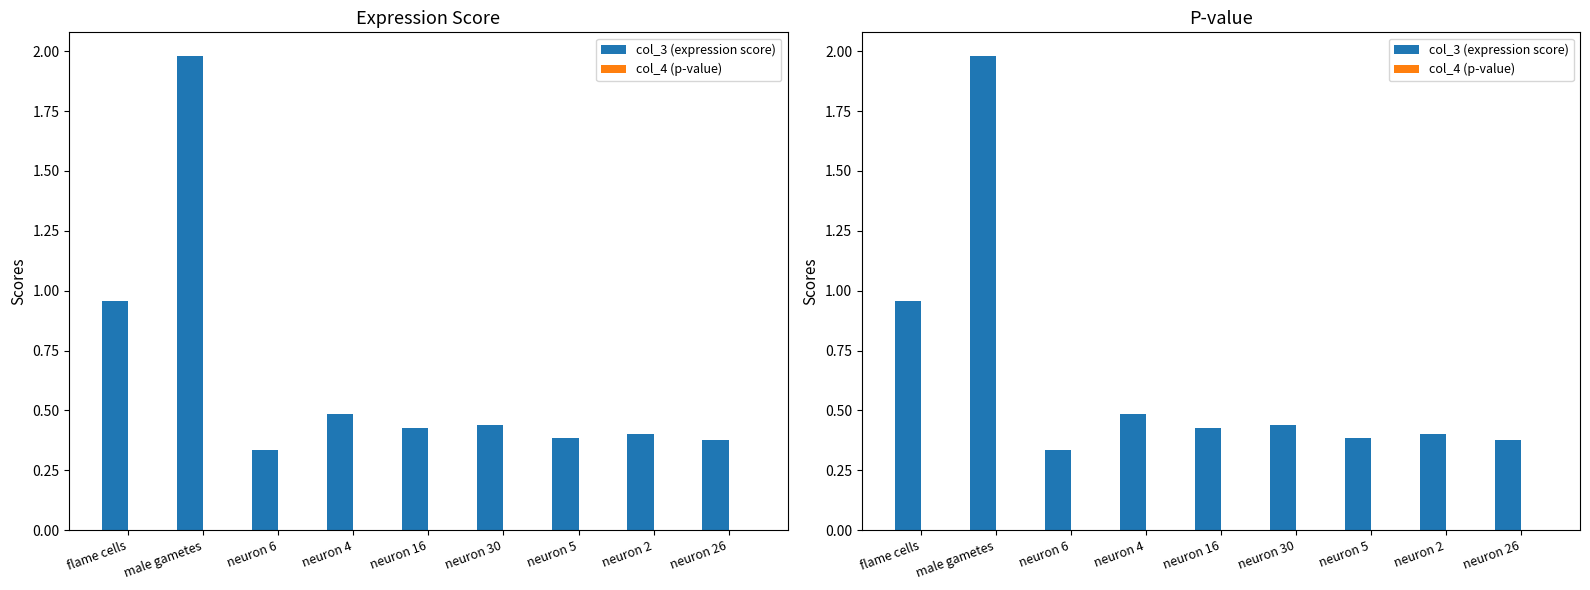

Reading left to right, list all the values displayed in this chart.

col_3 (expression score): flame cells=1.0	male gametes=2.0	neuron 6=0.3	neuron 4=0.5	neuron 16=0.4	neuron 30=0.4	neuron 5=0.4	neuron 2=0.4	neuron 26=0.4
col_4 (p-value): flame cells=0.0	male gametes=0.0	neuron 6=0.0	neuron 4=0.0	neuron 16=0.0	neuron 30=0.0	neuron 5=0.0	neuron 2=0.0	neuron 26=0.0